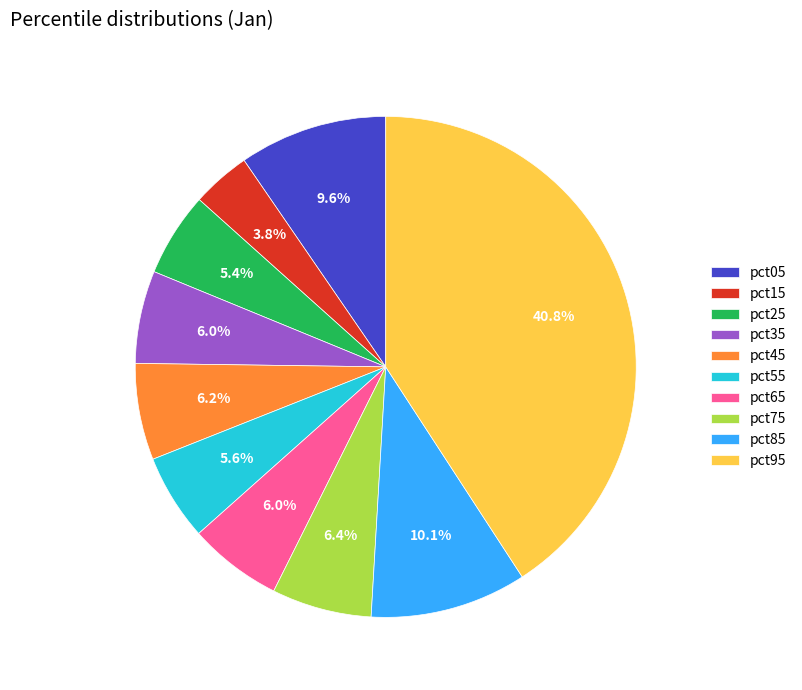

Which category has the smallest portion of the pie?

pct15